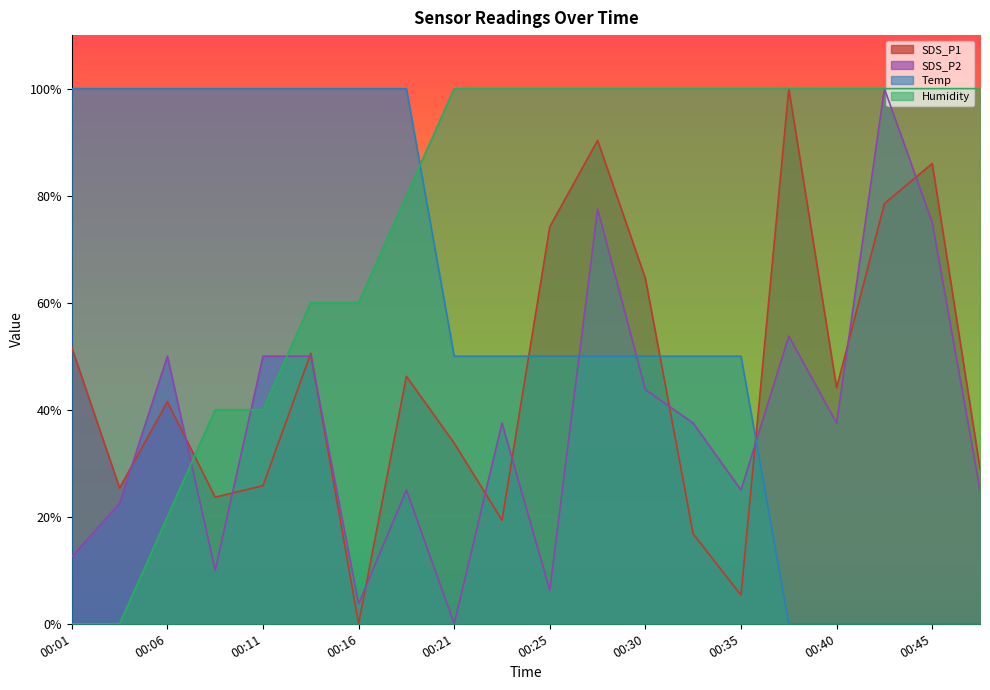

How many values in the SDS_P1 series exceed 44?

10